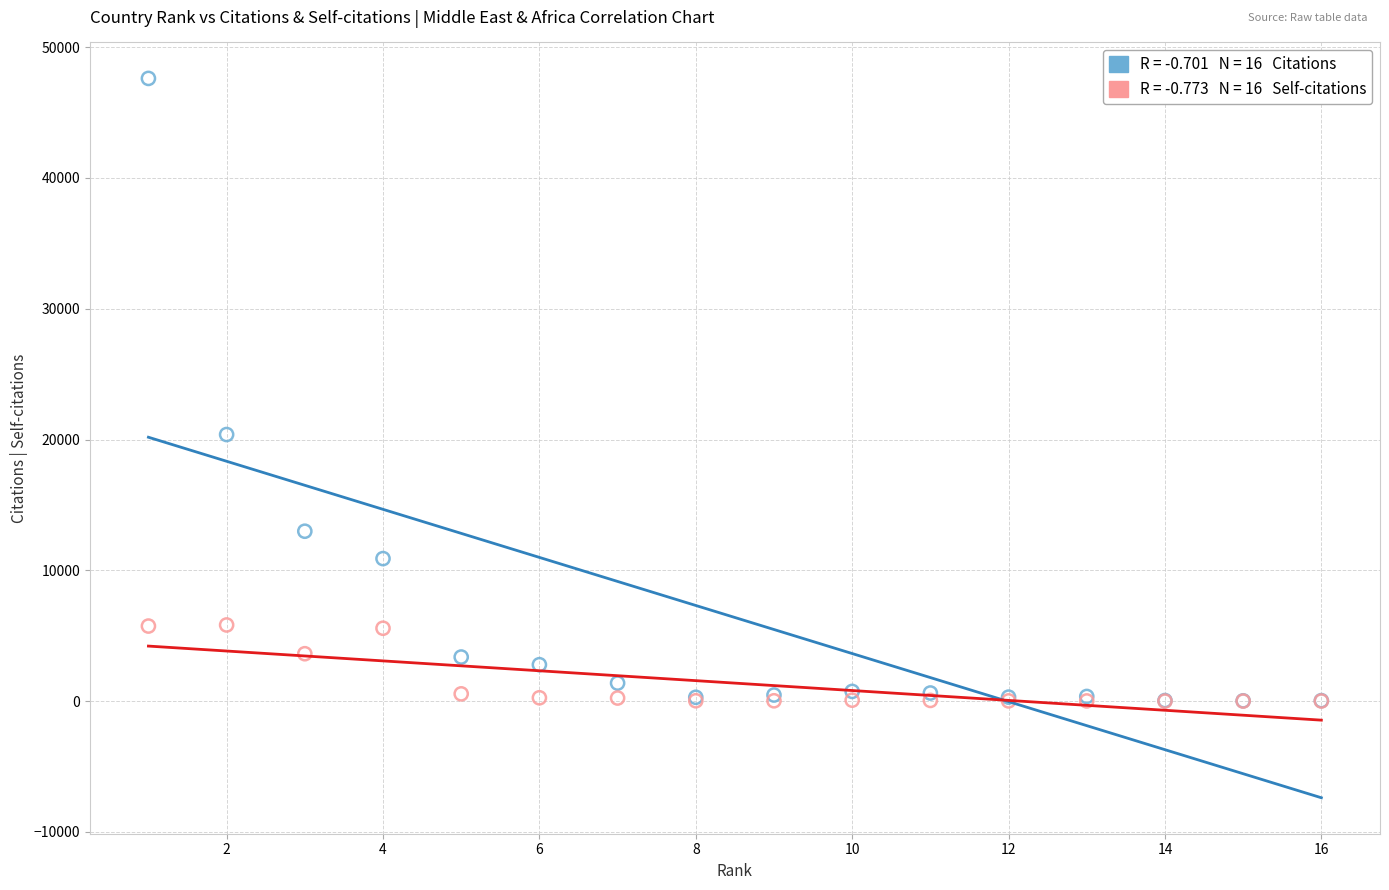

Across all series, what Y value is closest to 23806?

20383